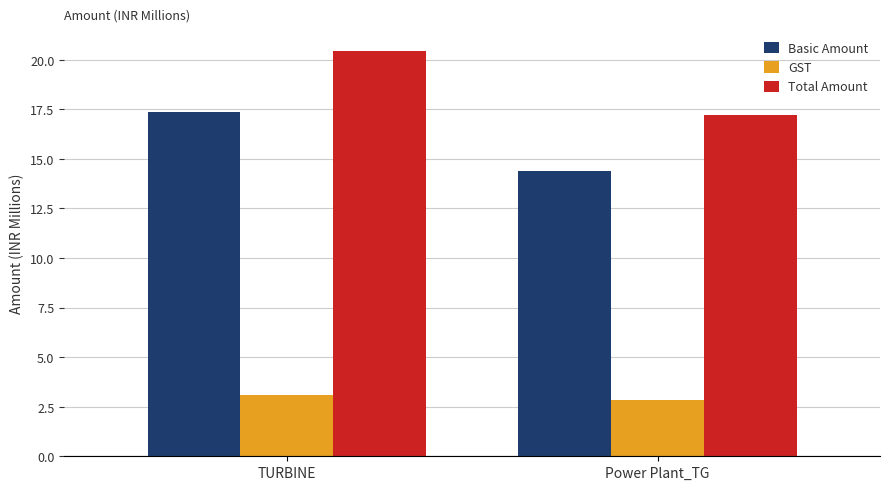

How many categories are shown in the chart?

2